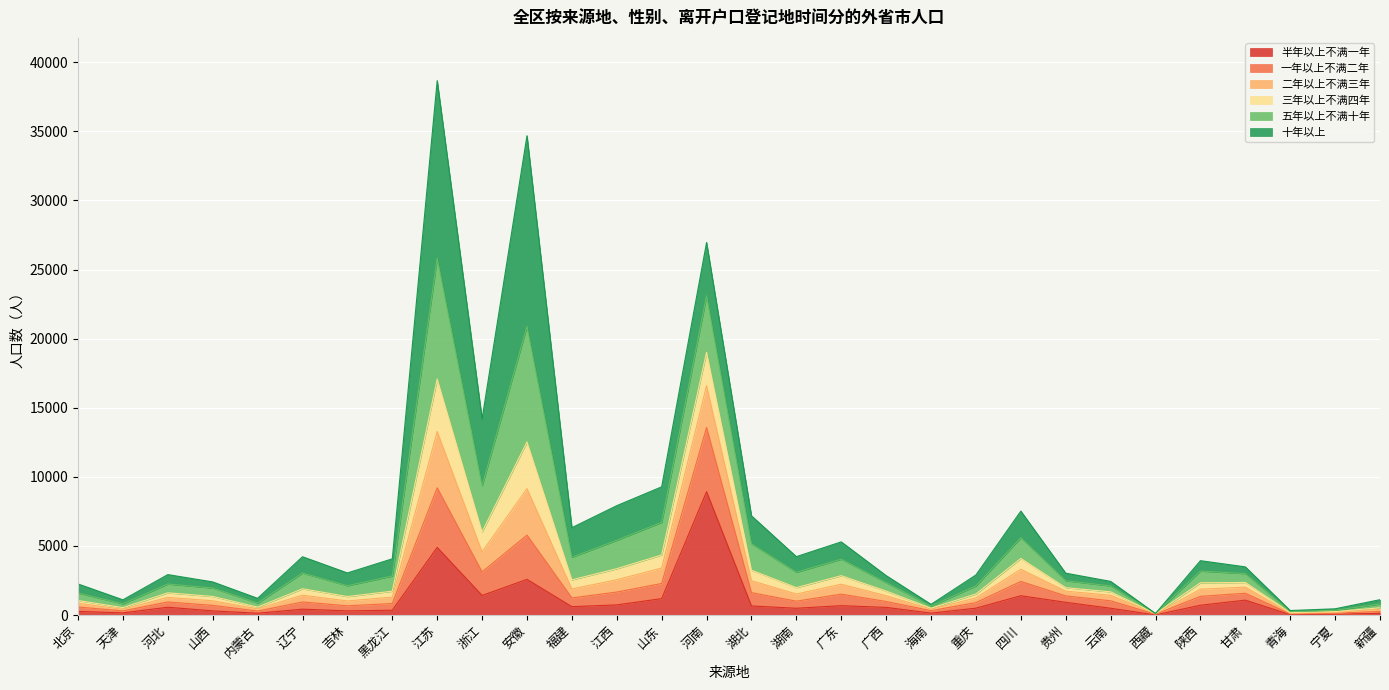

What is the difference between the maximum and minimum values in the 半年以上不满一年 series?

8921